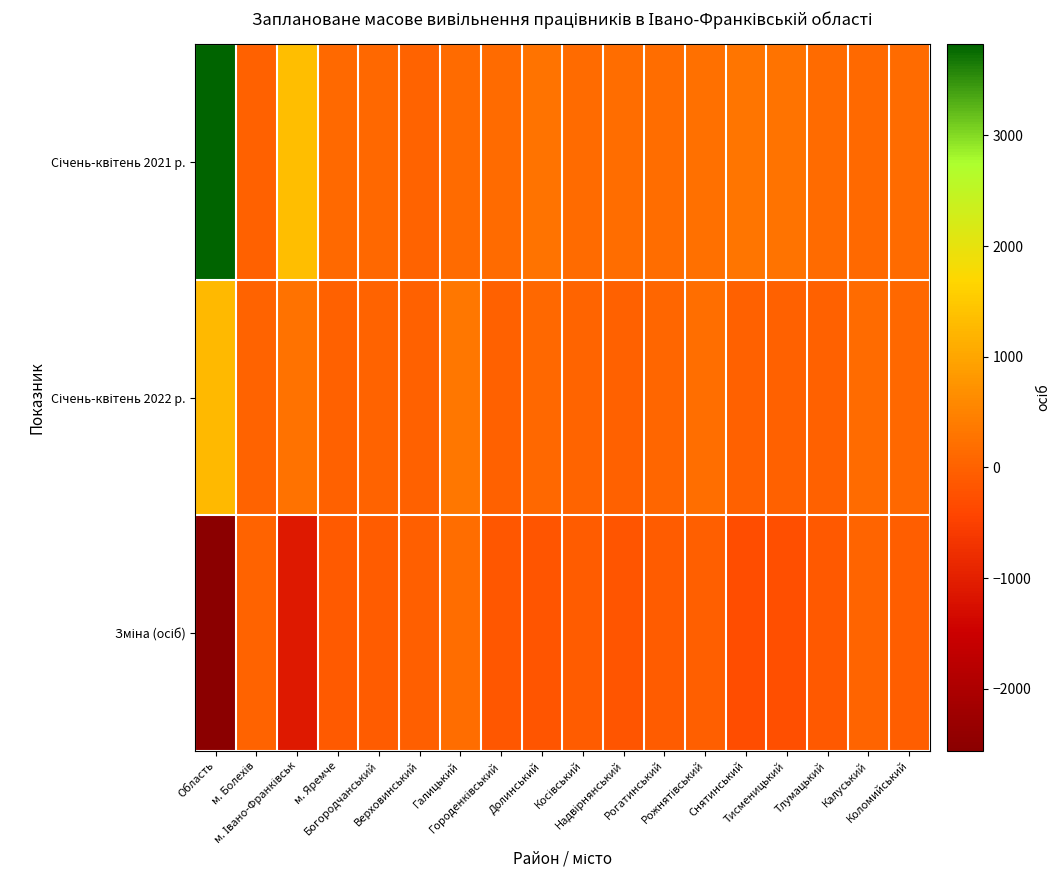

How many series are shown in this chart?

3